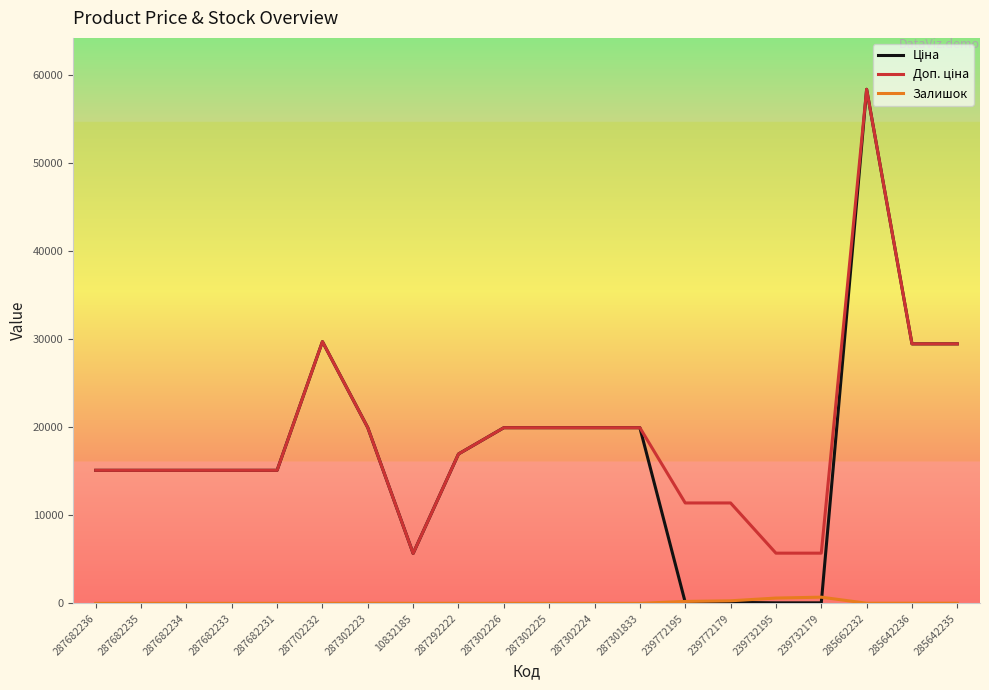

What is the greatest value displayed?

58426.5